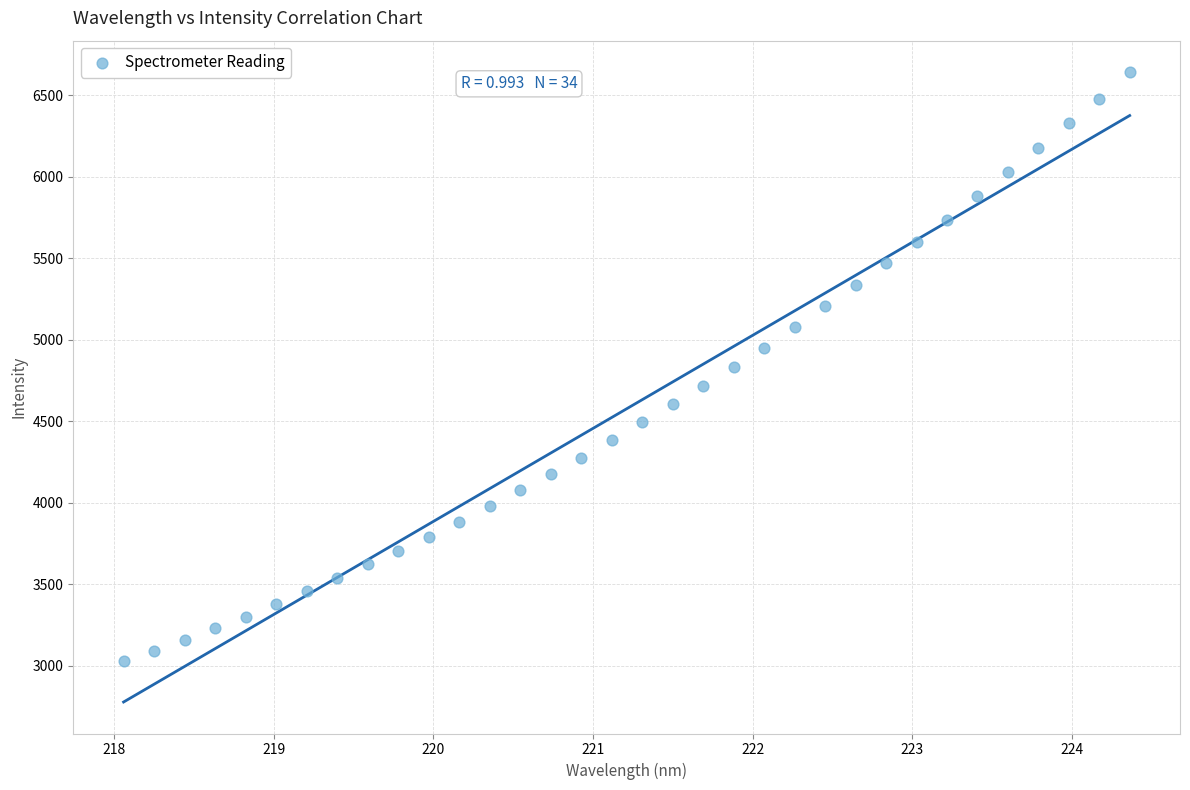

What is the range of X values (max minus min)?

6.3